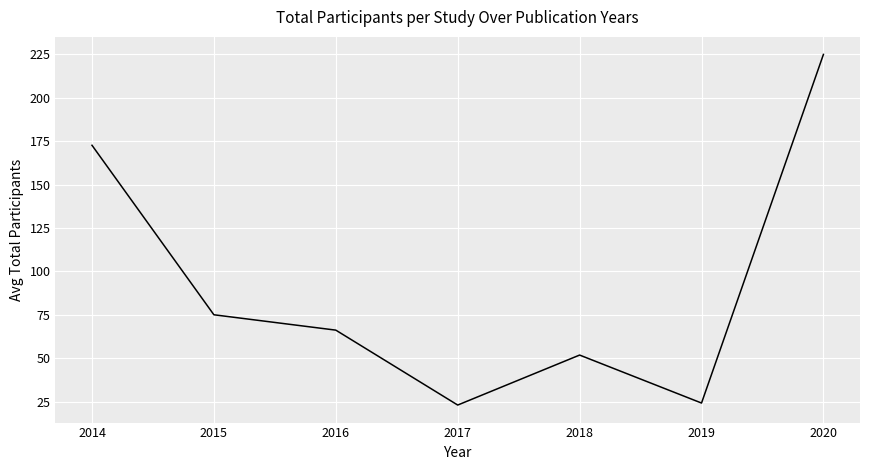

Is this an area chart (filled region under the line)?

No